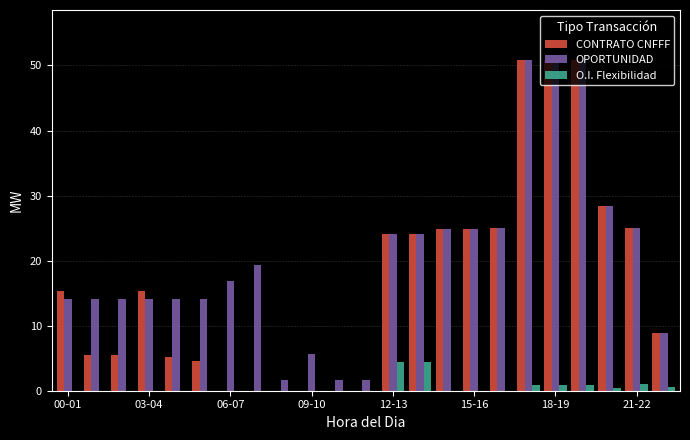

What is the average value of the CONTRATO CNFFF series?

16.9